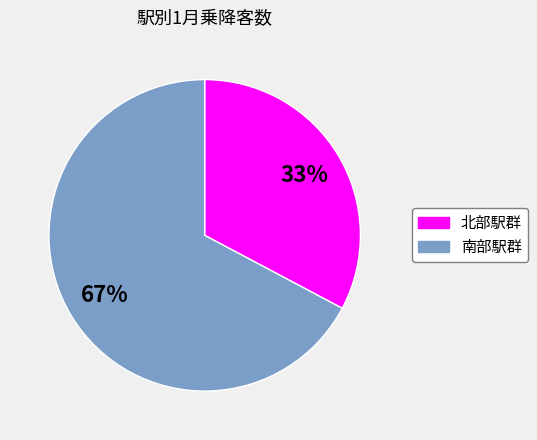

Count the number of slices in the pie.

2